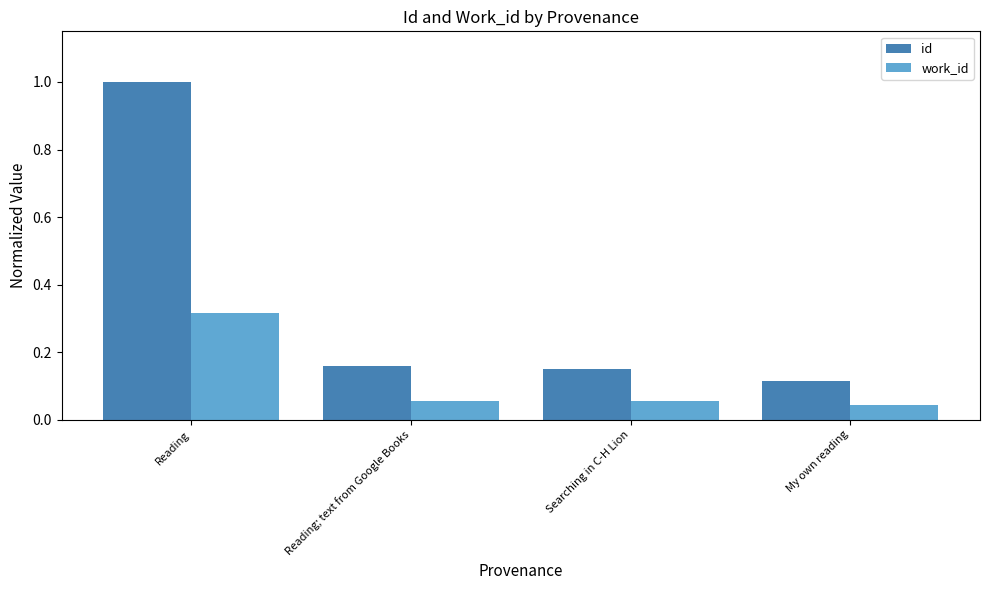

Which series has the largest range (max minus min)?

id